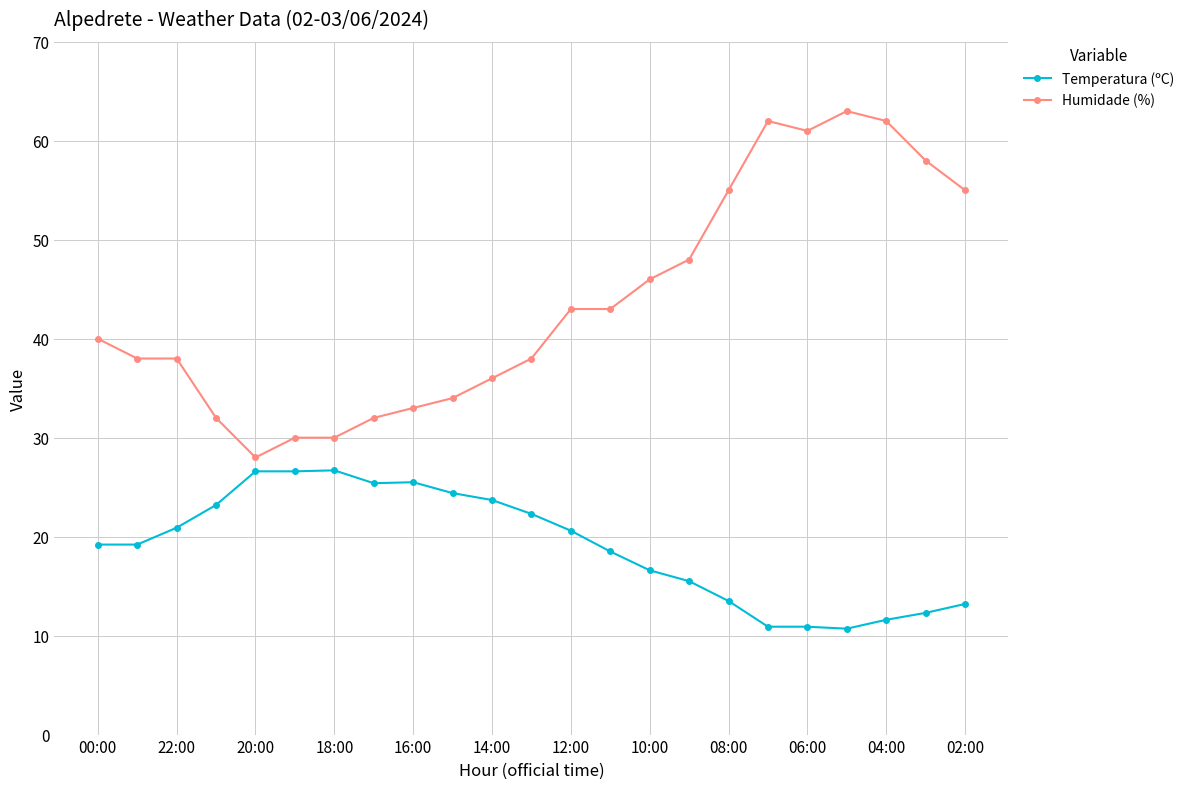

Which series has the largest total across all categories?

Humidade (%)